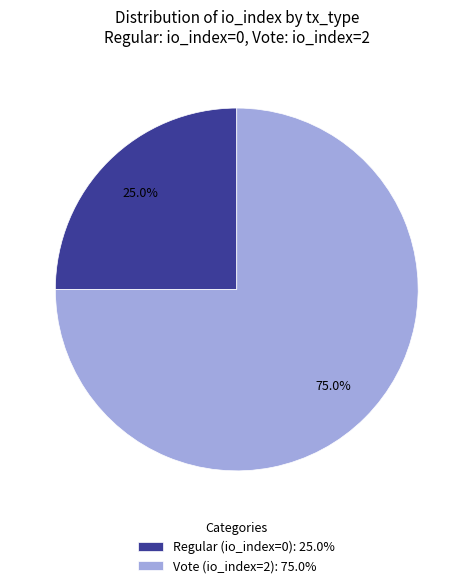

To the nearest percent, what is the combined percentage of Vote (io_index=2) and Regular (io_index=0)?

100%